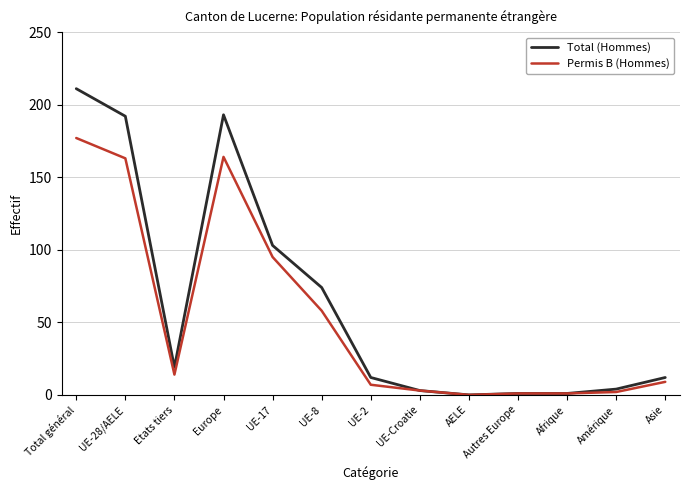

What is the highest value of the Total (Hommes) series?

211